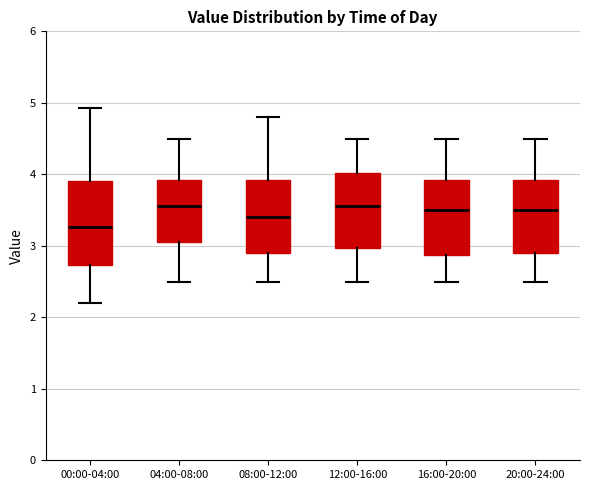

Reading left to right, transcribe this box plot: for each box, give where its median line is, the range the box spans, and where its two whiskers end, as read against the y-axis. The values are not printed on the chart, so give them approximately, as read against the axis.

00:00-04:00: median 3.3, box 2.7 to 3.9, whiskers 2.2 to 4.9
04:00-08:00: median 3.6, box 3.1 to 3.9, whiskers 2.5 to 4.5
08:00-12:00: median 3.4, box 2.9 to 3.9, whiskers 2.5 to 4.8
12:00-16:00: median 3.6, box 3.0 to 4.0, whiskers 2.5 to 4.5
16:00-20:00: median 3.5, box 2.9 to 3.9, whiskers 2.5 to 4.5
20:00-24:00: median 3.5, box 2.9 to 3.9, whiskers 2.5 to 4.5